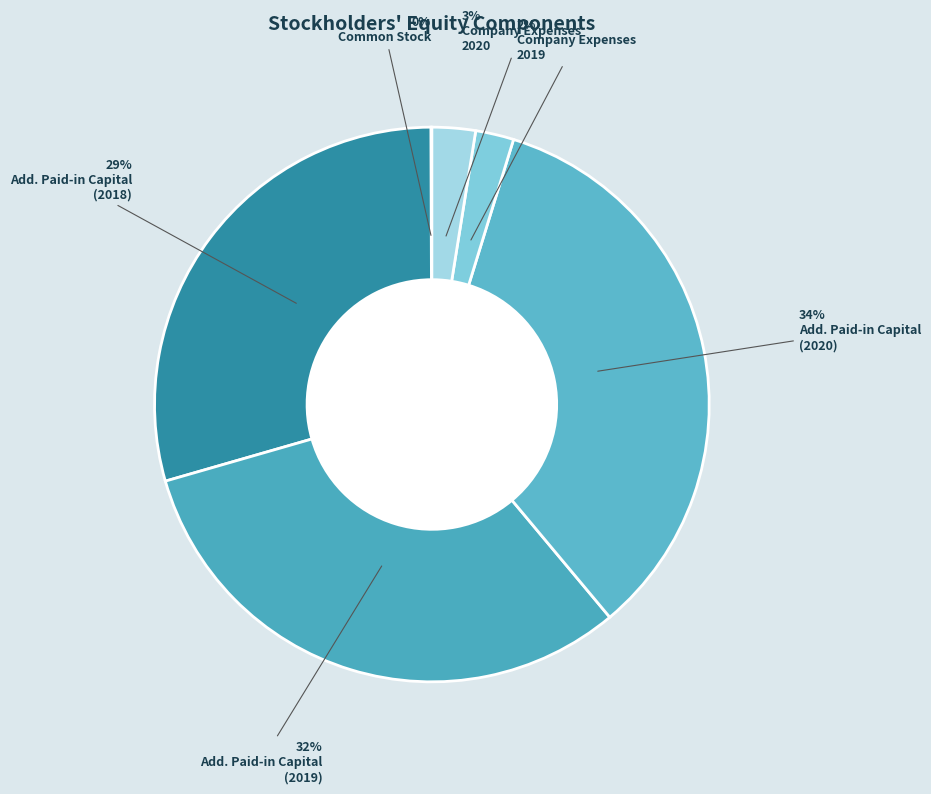

What is the smallest slice in the pie chart?

Common Stock